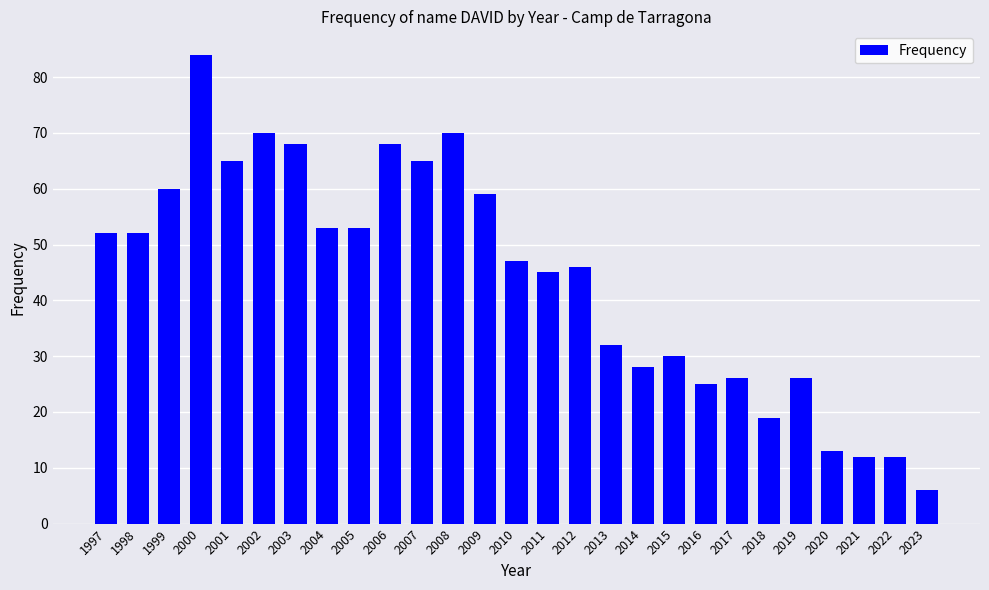

Which category has the lowest value across all series?

2023